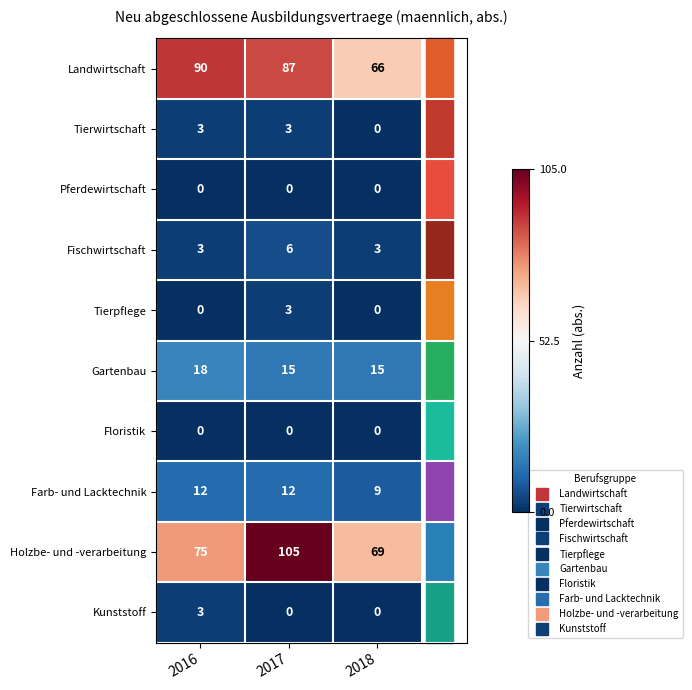

Which series changed the most between 2016 and 2017?

Holzbe- und -verarbeitung